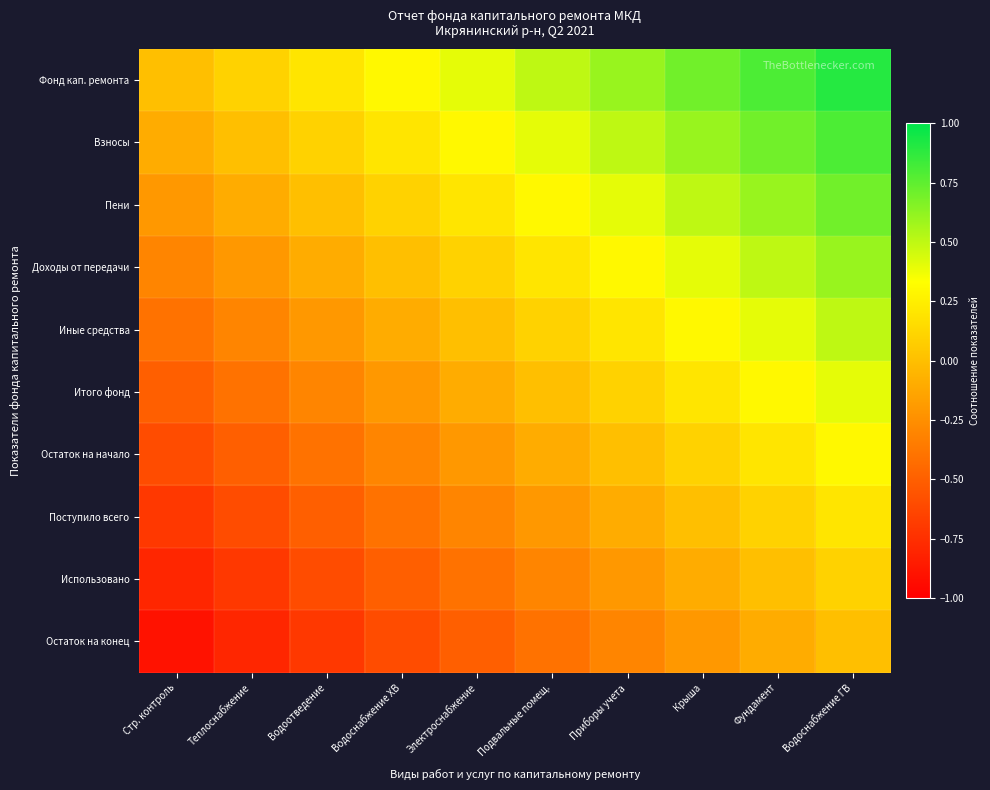

Count the number of categories in the chart.

10